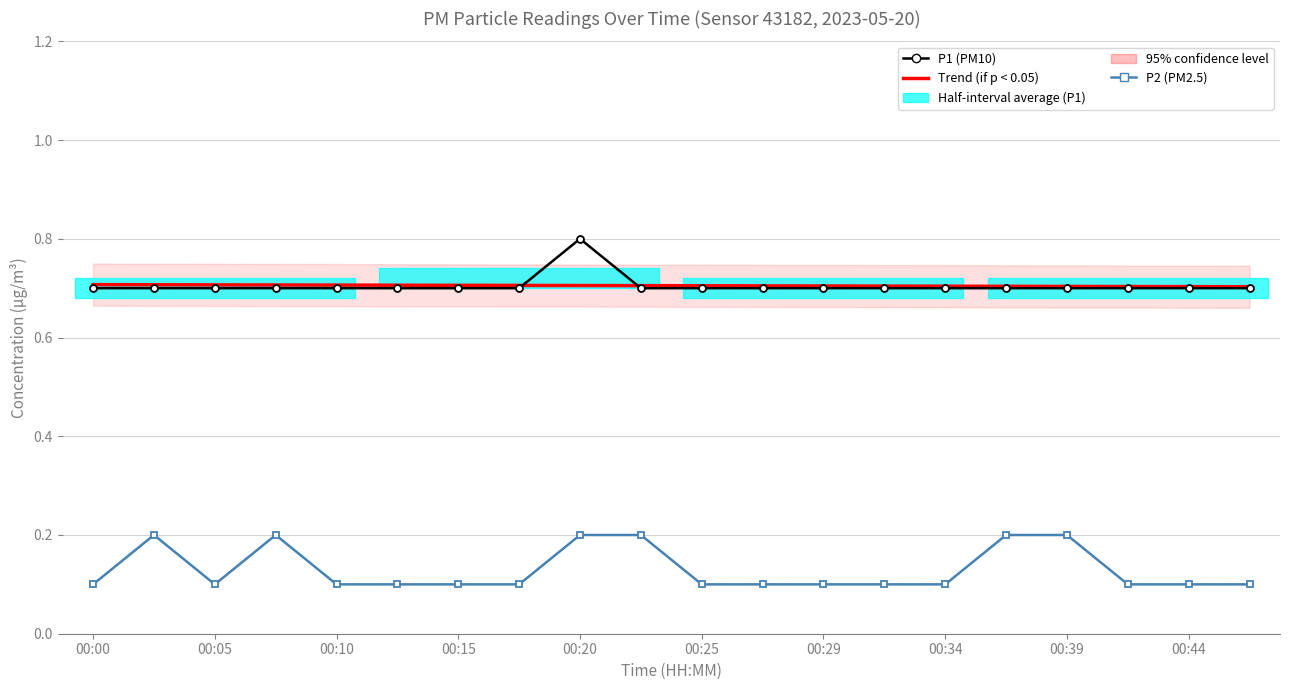

The Trend (if p < 0.05) series shows 0.7 at 00:05. True or false?

True